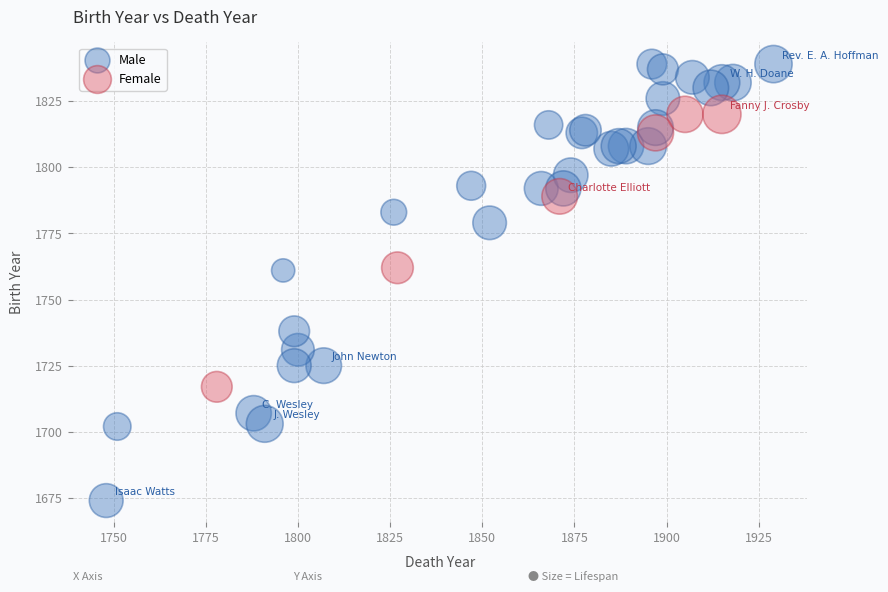

Which series contains the lowest Y value?

Male